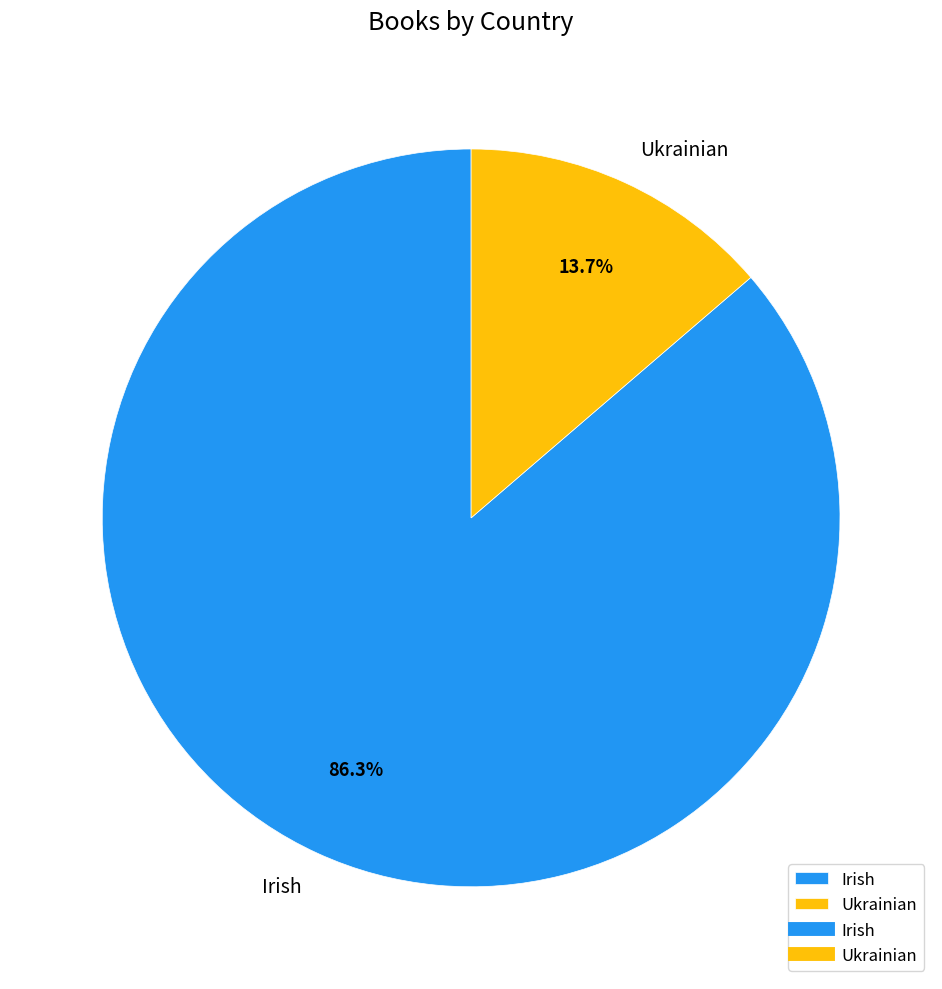

To the nearest percent, what portion does Ukrainian represent?

14%